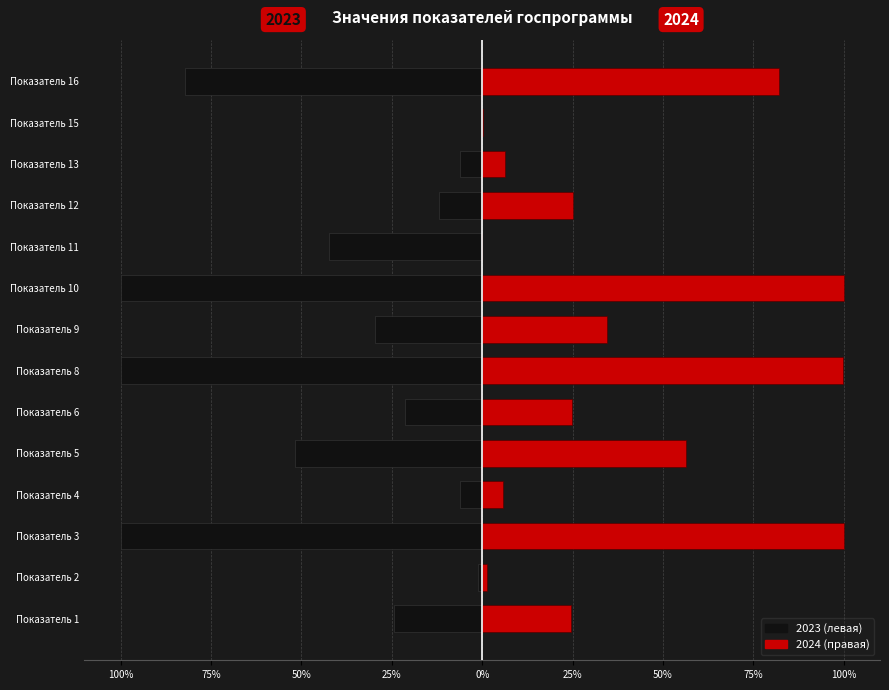

Is the value of 2024 (правая) at Показатель 15 greater than the value of 2023 (левая) at Показатель 10?

Yes